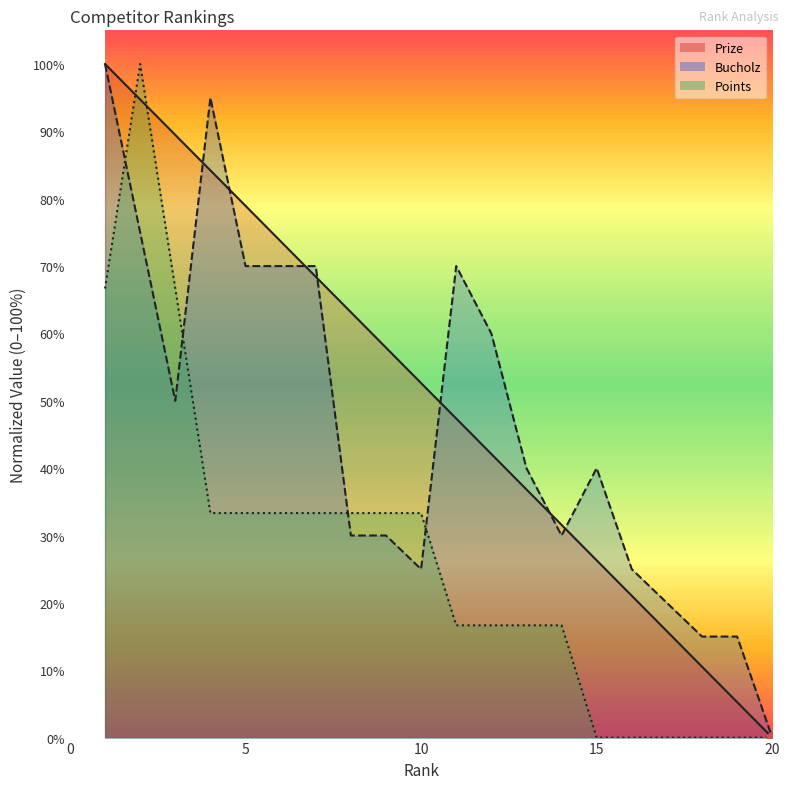

What is the average value of the Points series?

26.7